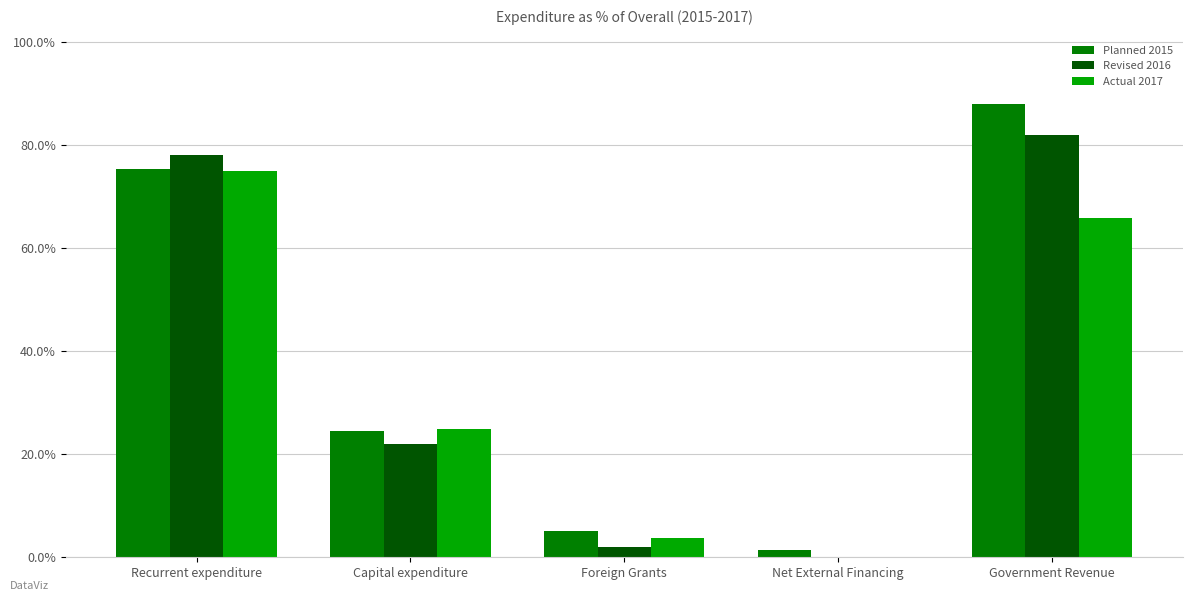

What are all the series names shown in the legend?

Planned 2015, Revised 2016, Actual 2017